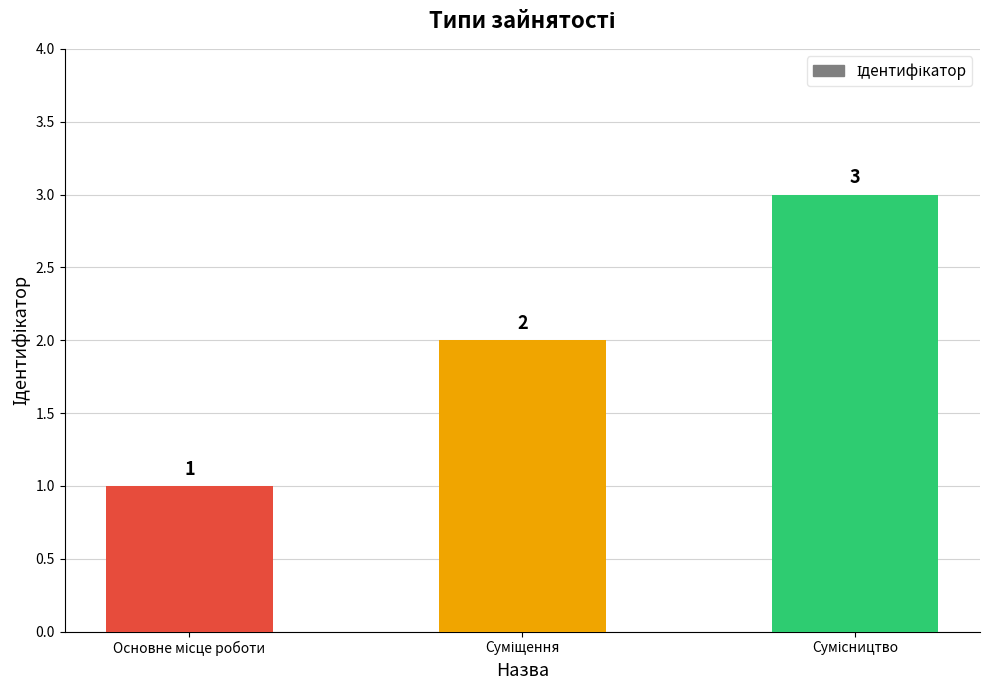

What is the sum of all values?

6